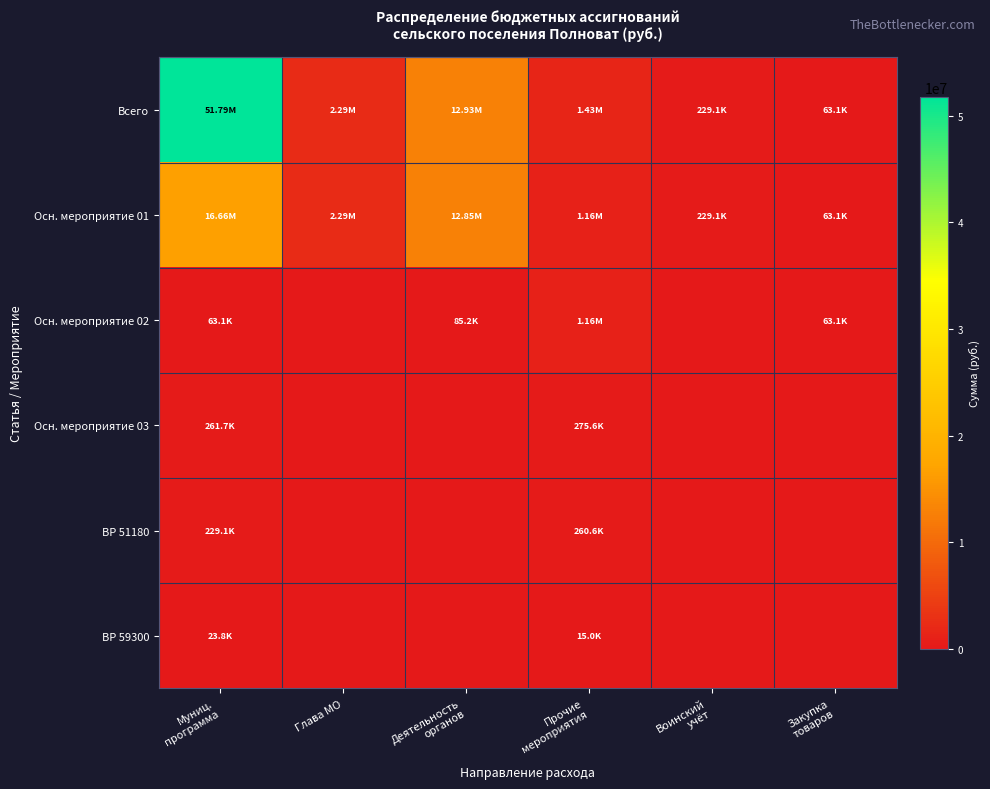

Which category has the lowest value across all series?

Глава МО